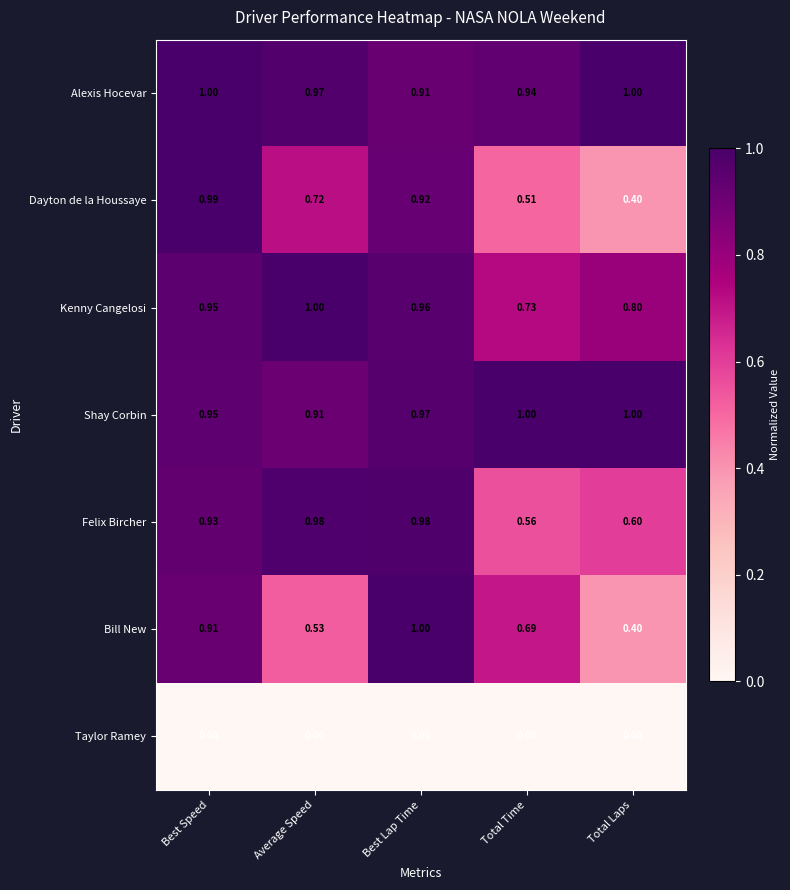

Which category has the highest value in the Dayton de la Houssaye series?

Best Speed